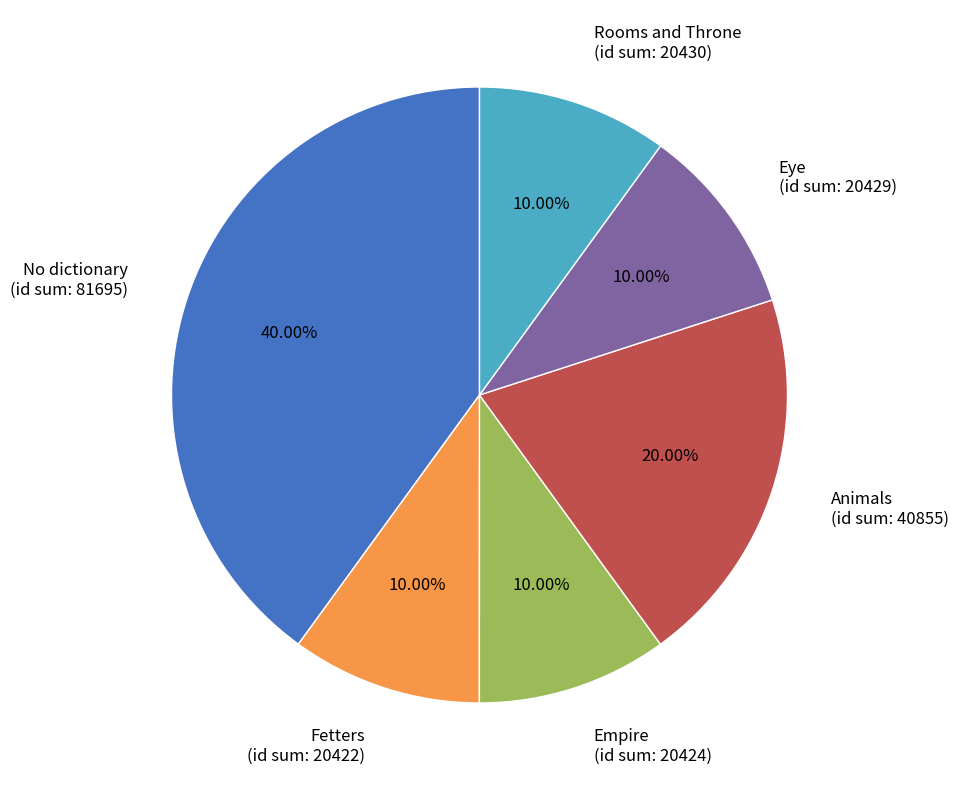

Is there a majority slice in this chart?

No